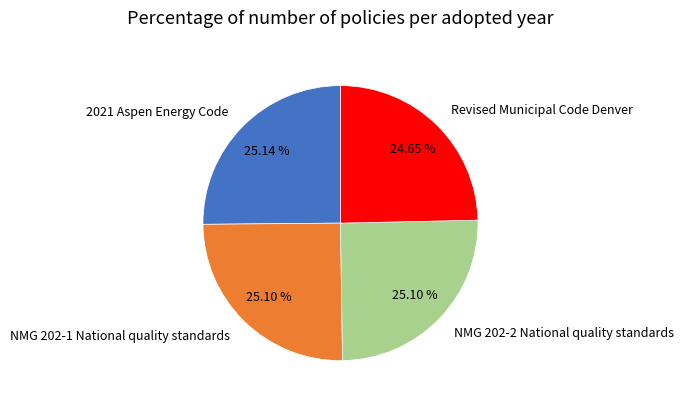

To the nearest percent, what percentage of the pie is 2021 Aspen Energy Code?

25%